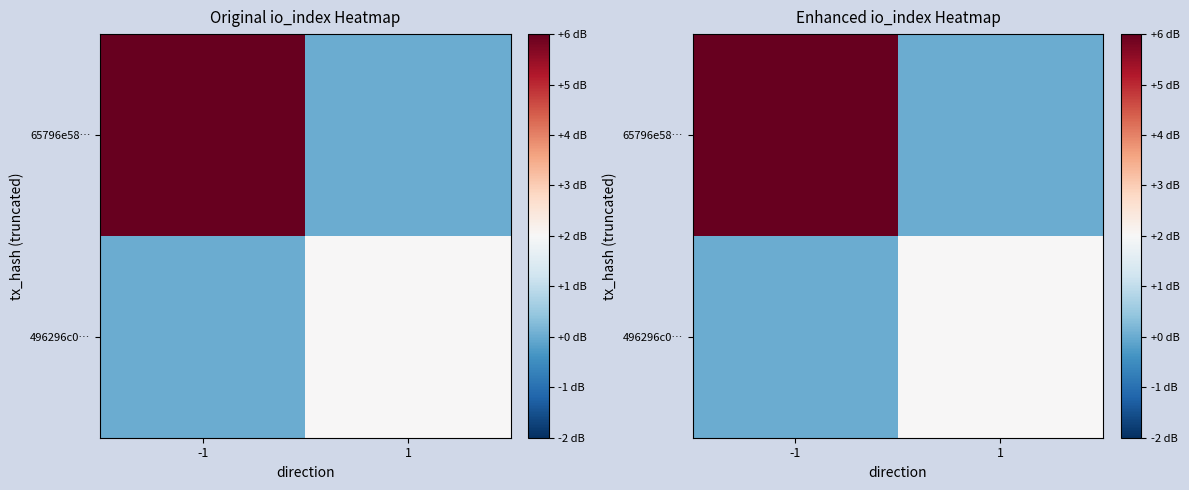

How many distinct data groups are displayed?

2